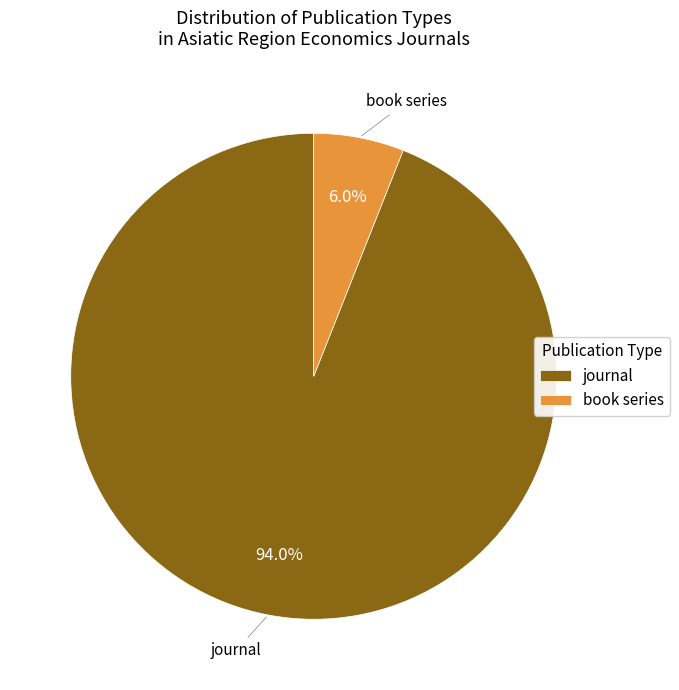

Is book series the majority of the pie?

No